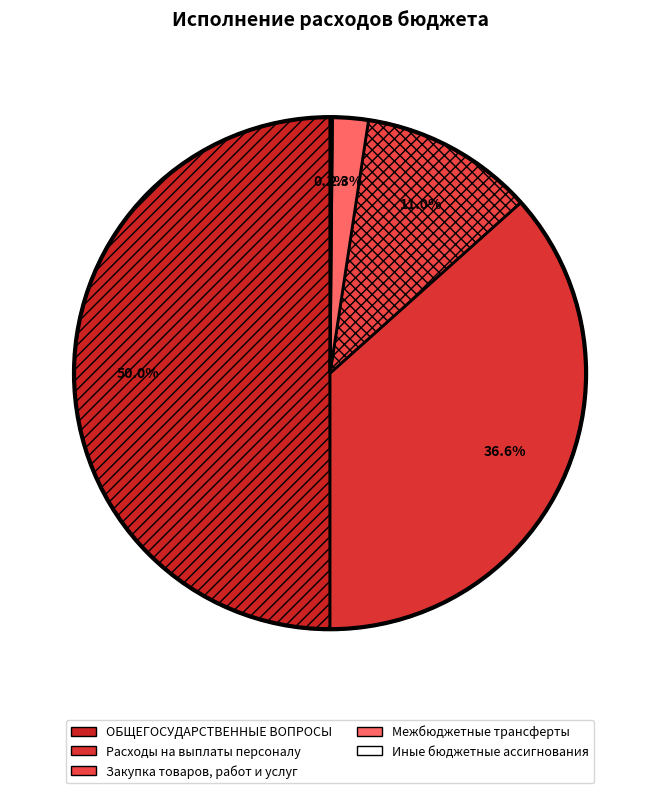

Count the number of slices in the pie.

5